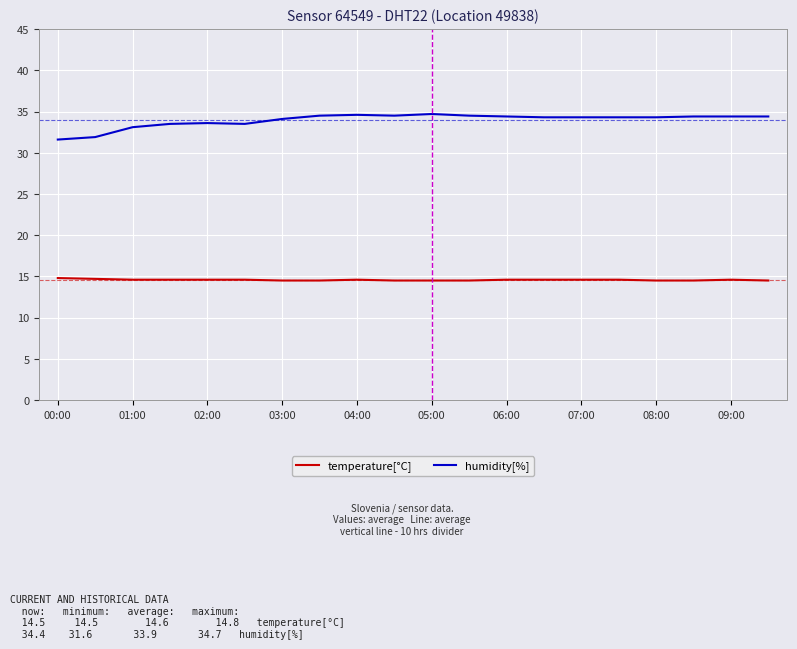

True or false: temperature[°C] and humidity[%] intersect in this chart.

False